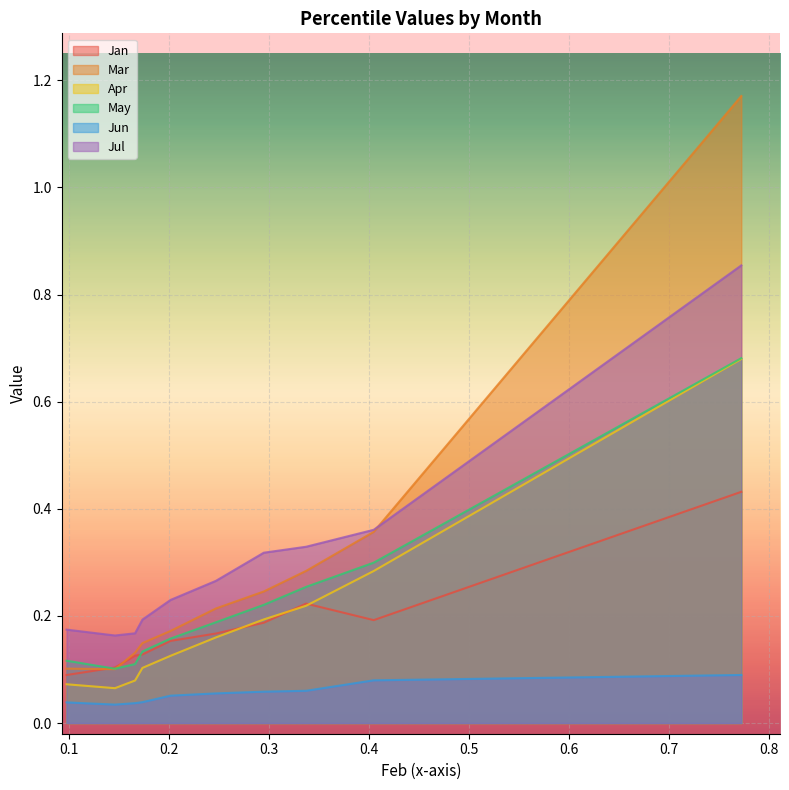

True or false: Apr and Mar intersect in this chart.

False